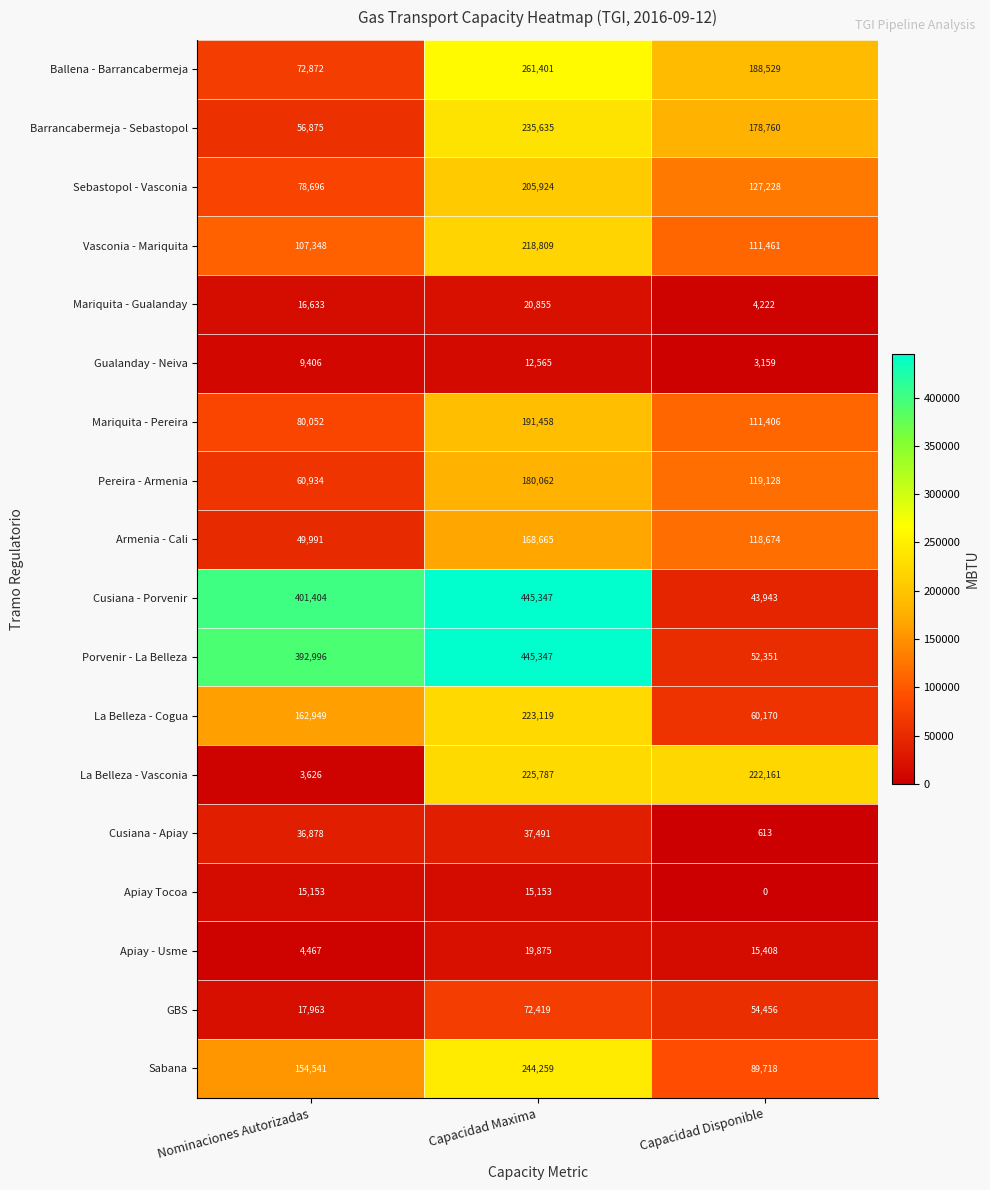

What is the sum of all Apiay Tocoa values?

30306